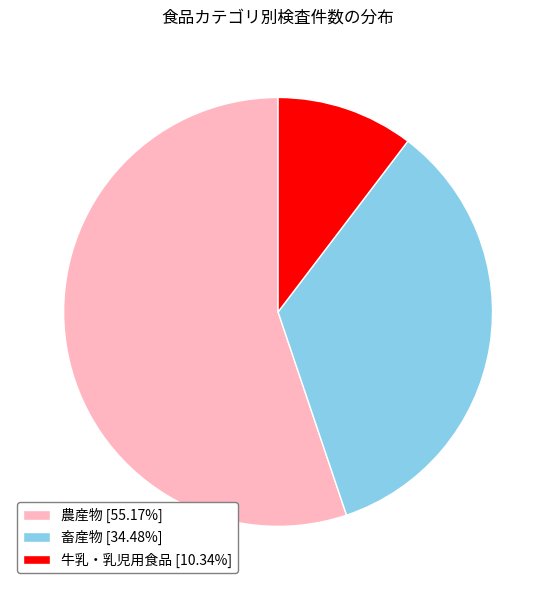

Combined, do 牛乳・乳児用食品 and 農産物 account for over 50%?

Yes